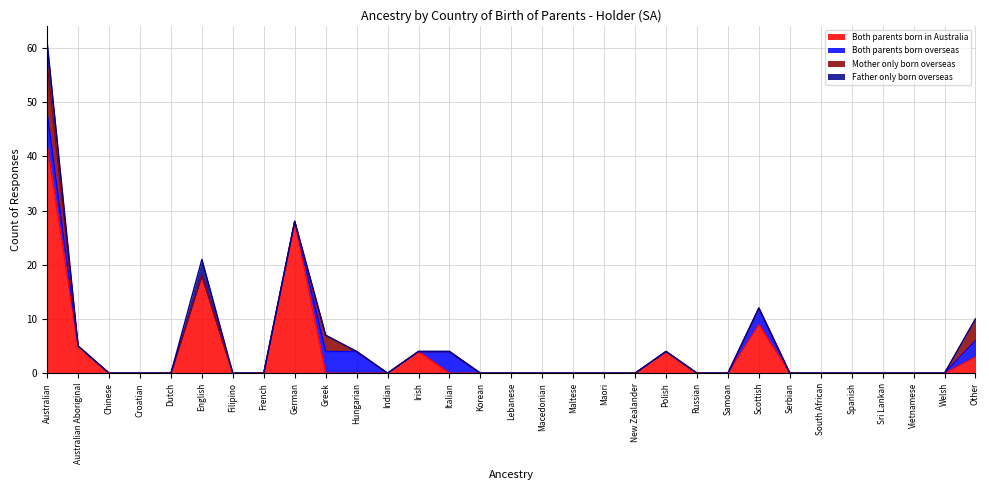

Which category has the lowest value in the Father only born overseas series?

Australian Aboriginal